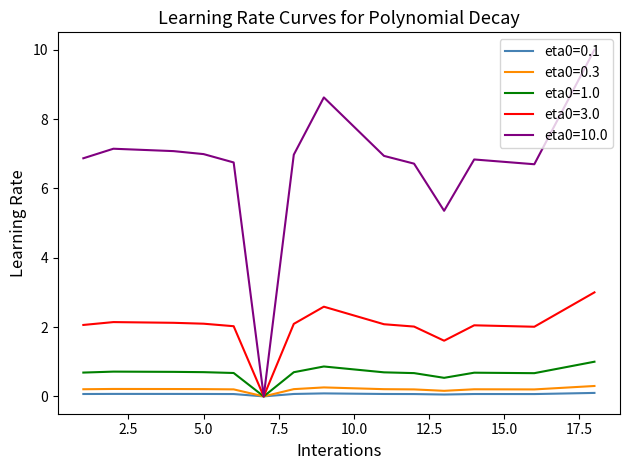

What is the maximum value for eta0=10.0?

10.0